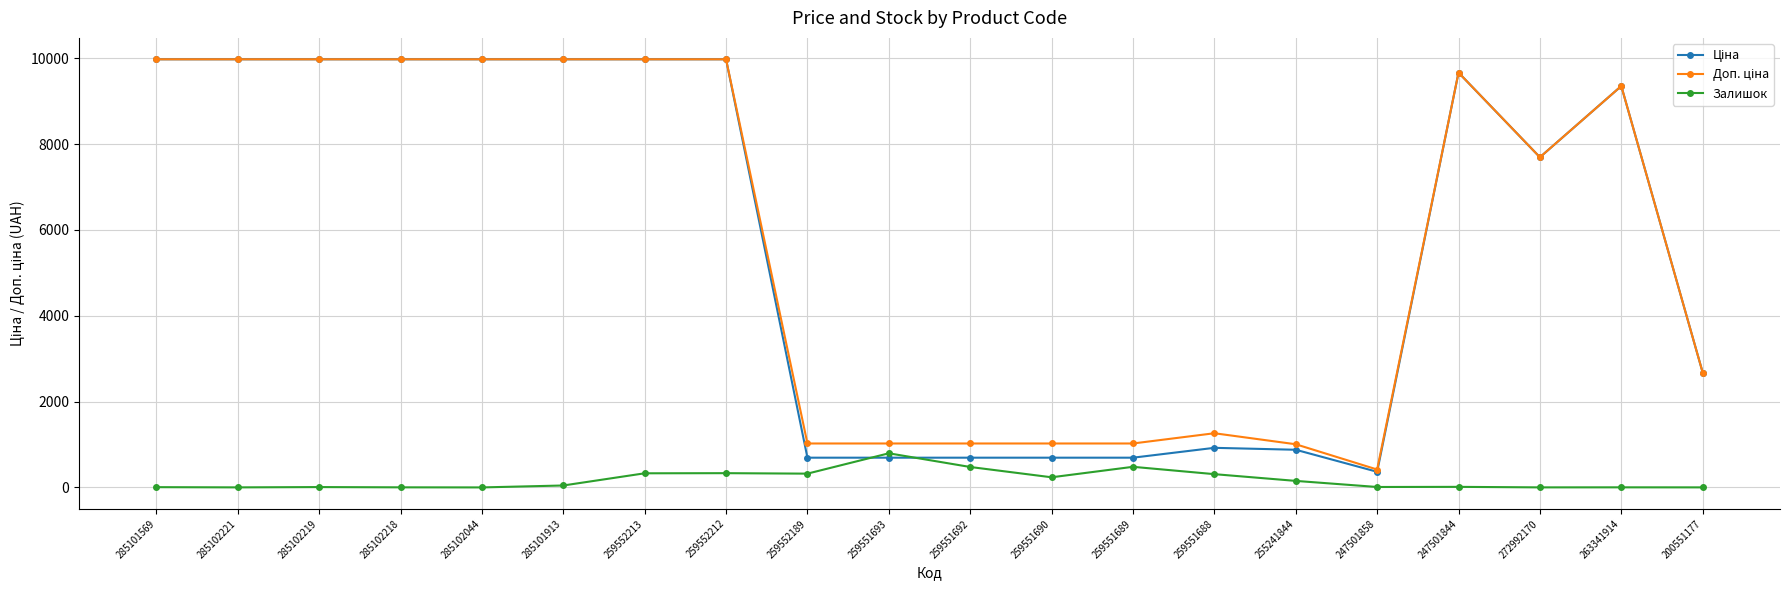

In Залишок, how many points are higher than both neighbors (excluding endpoints)?

6